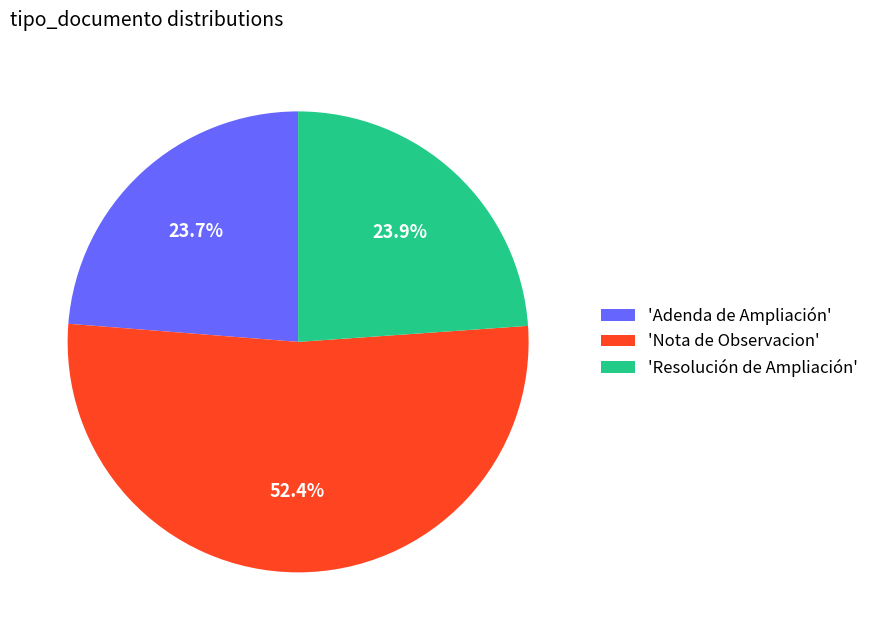

How many slices are in this pie chart?

3